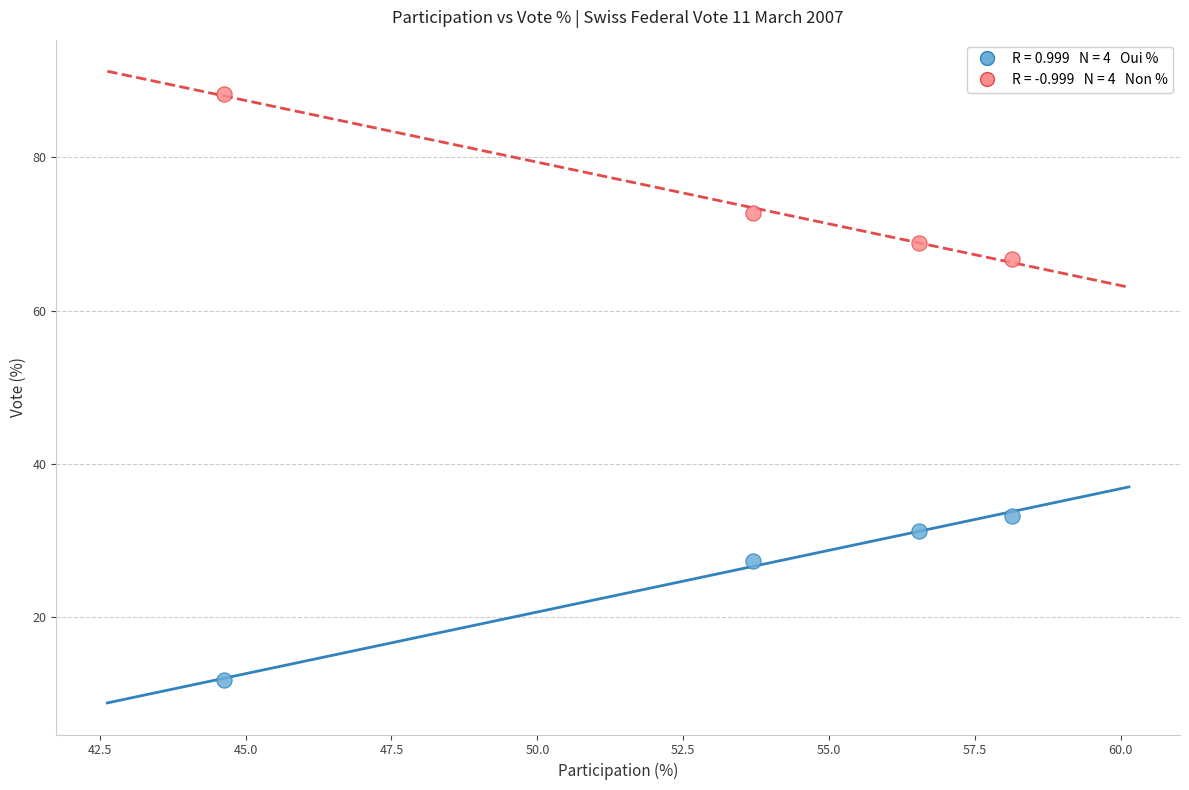

Across all data points, what is the range of Y values (max minus min)?

76.5